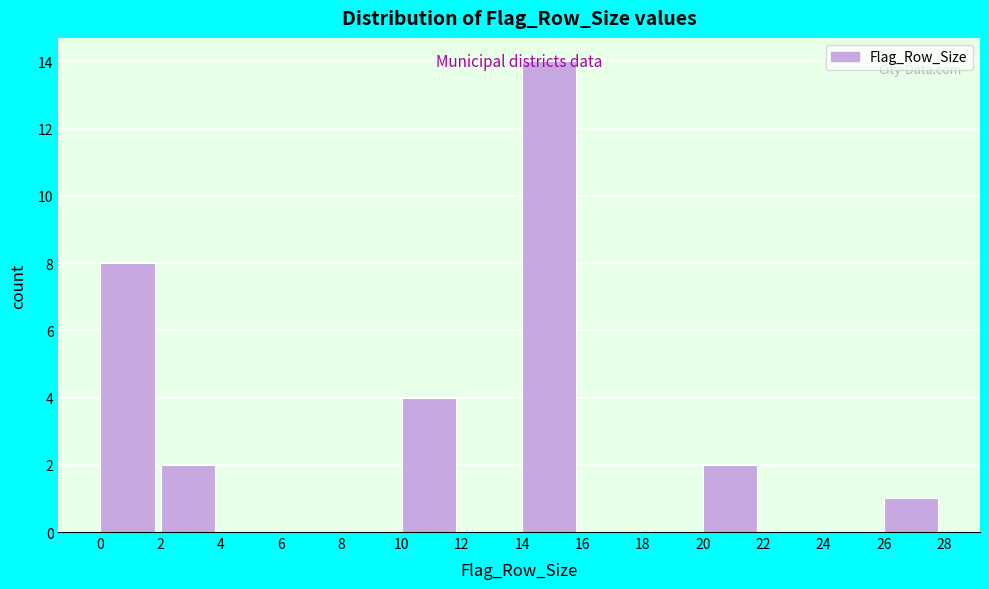

How tall is the bar that spans 20 to 22 on the x-axis? The values are not printed on the chart, so give them approximately, as read against the axis.

2